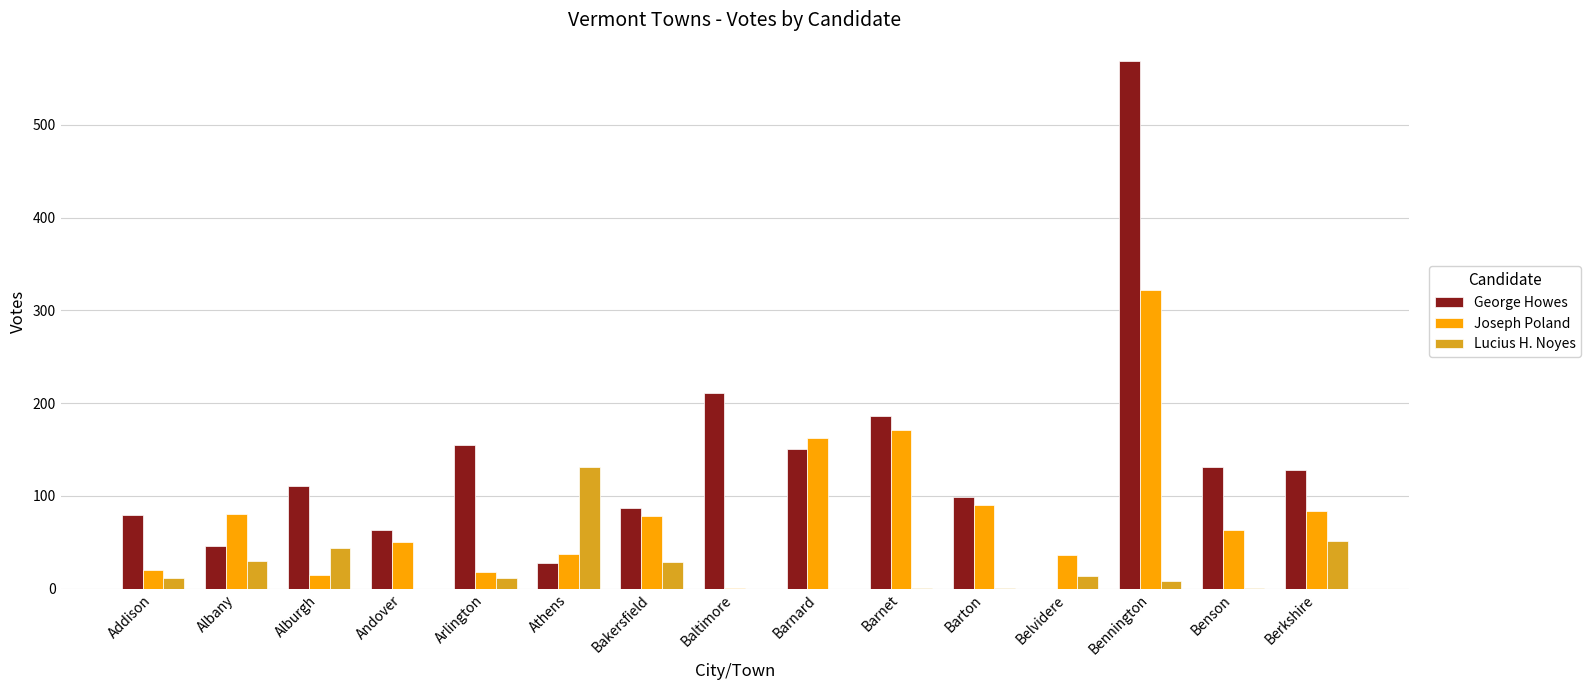

Between Andover and Berkshire, which series saw the biggest shift?

George Howes